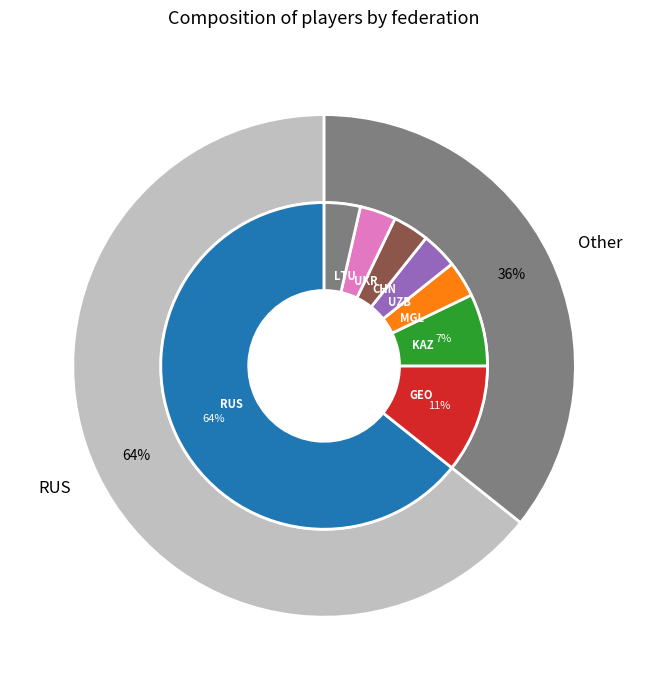

The KAZ slice represents 7% of the pie. True or false?

True